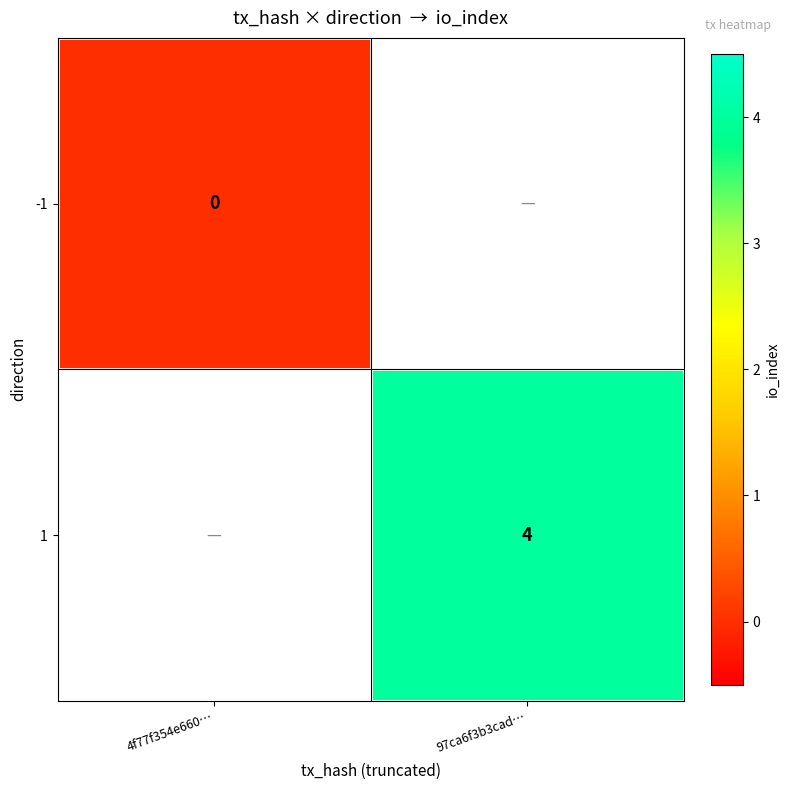

True or false: 1 has a value of 1 at 97ca6f3b3cad….

False